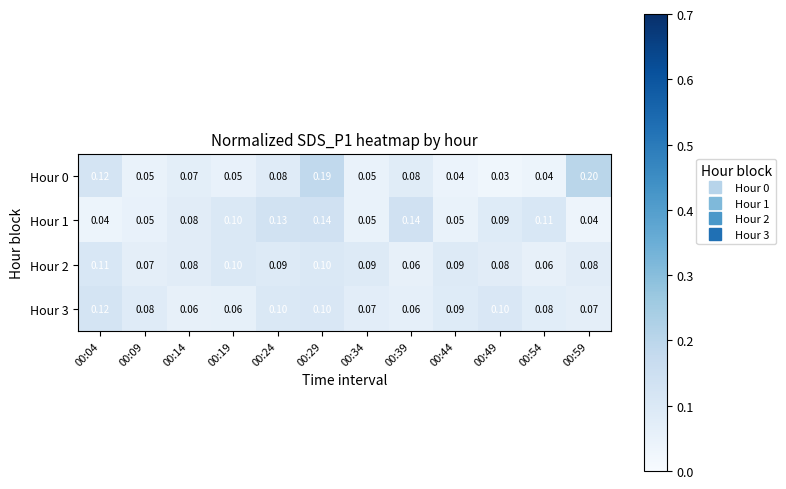

Is the value of Hour 3 at 00:09 greater than the value of Hour 0 at 00:29?

No